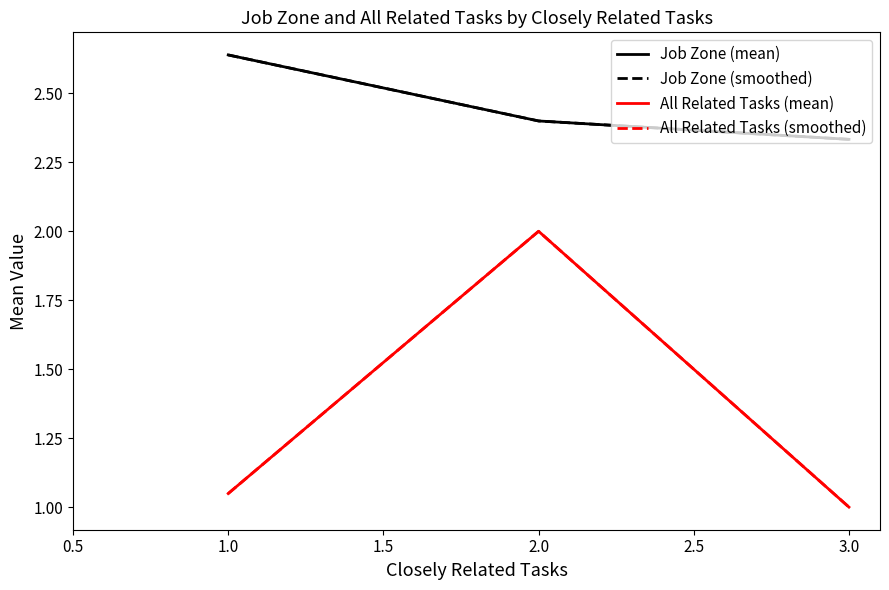

Does the chart display data point markers on the line(s)?

No